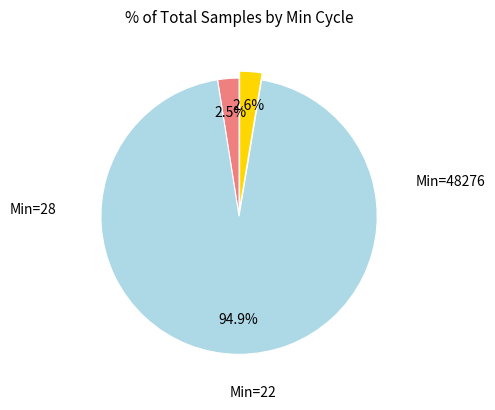

Is there a majority slice in this chart?

Yes